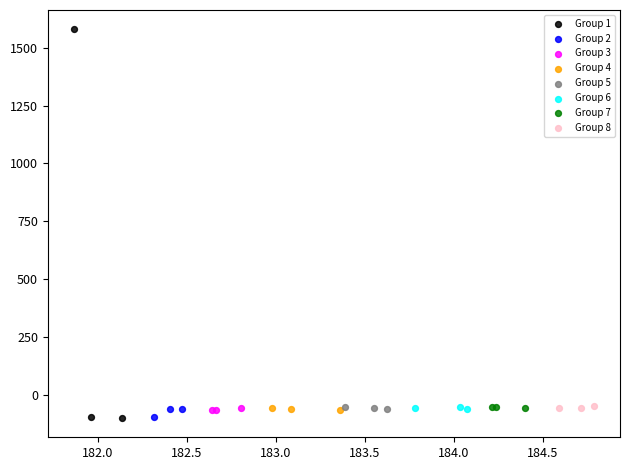

Which series reaches the maximum Y coordinate?

Group 1